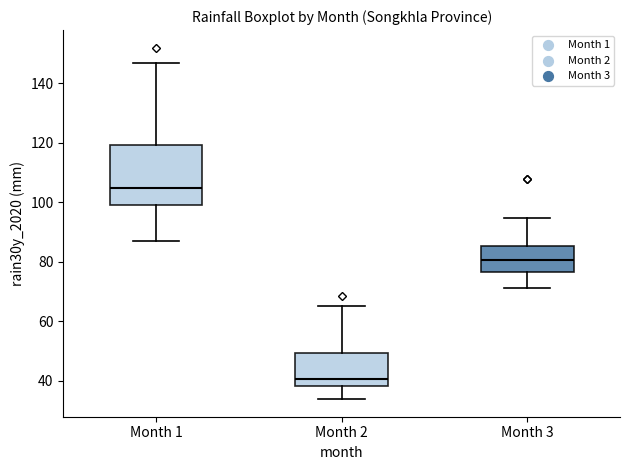

Where does the lower whisker of the box for Month 2 end on the y-axis? The values are not printed on the chart, so give them approximately, as read against the axis.

34